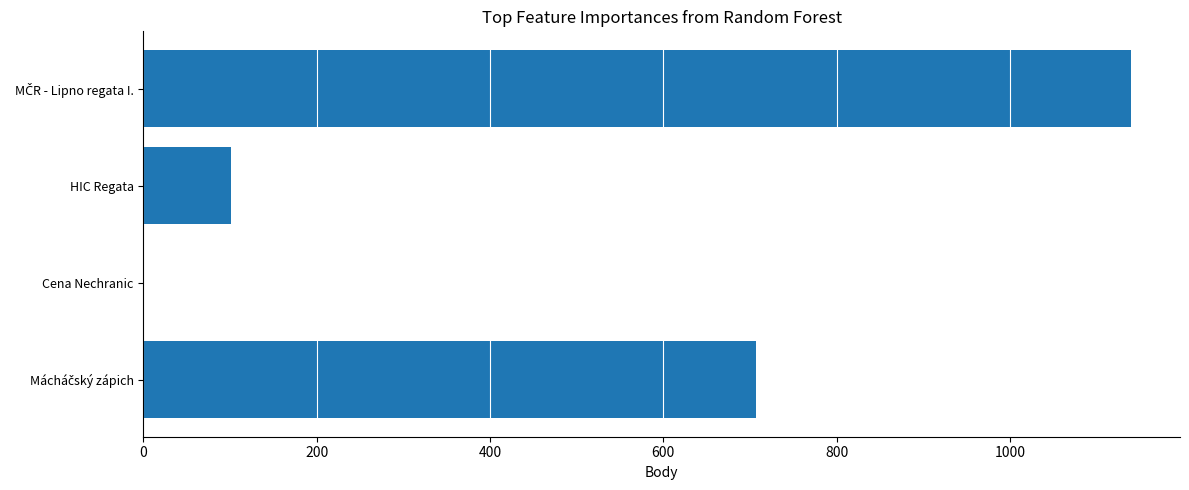

What is the maximum value shown in the chart?

1139